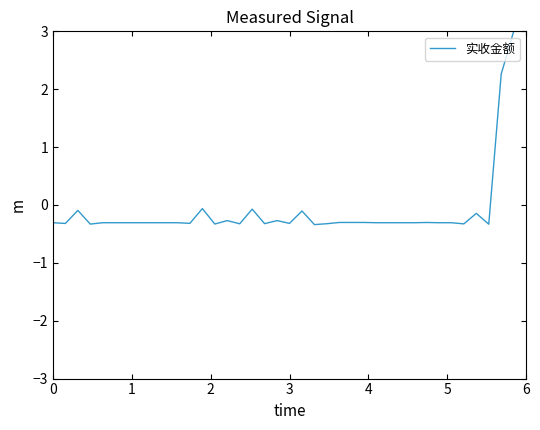

What is the maximum value shown in the chart?

3.0